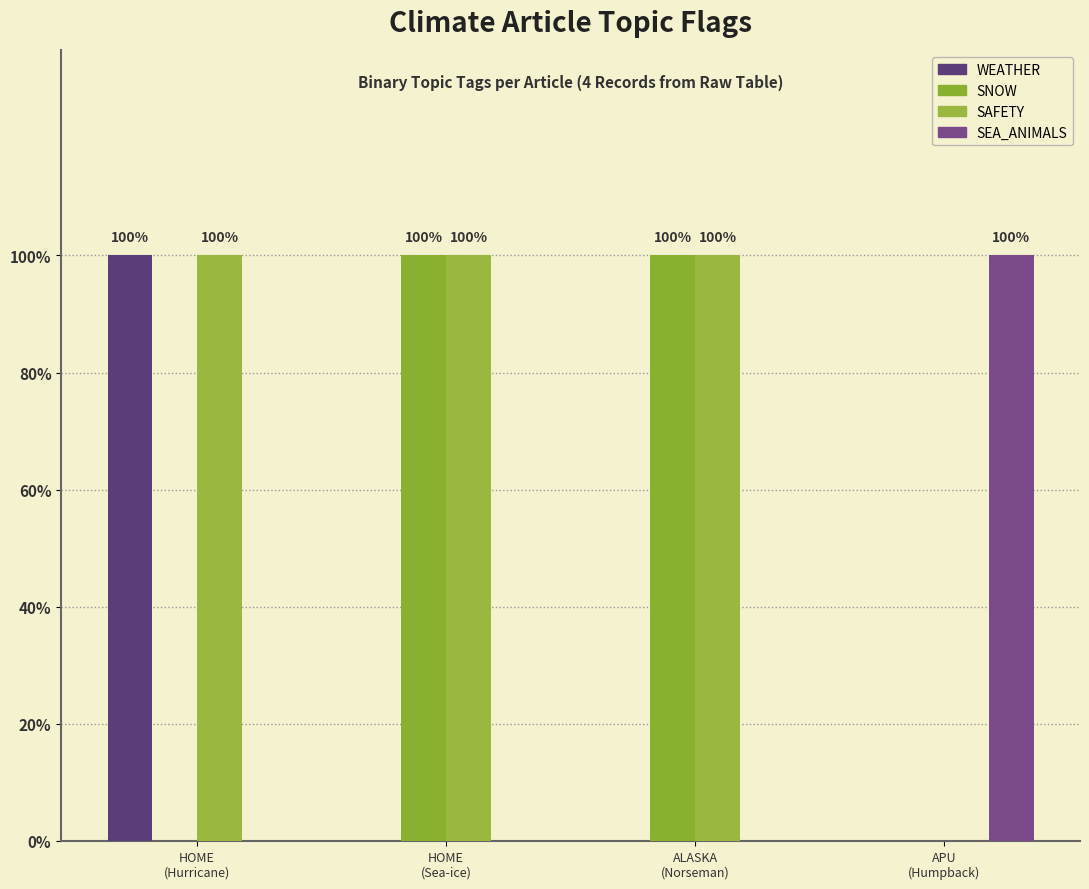

What are all the series names shown in the legend?

WEATHER, SNOW, SAFETY, SEA_ANIMALS